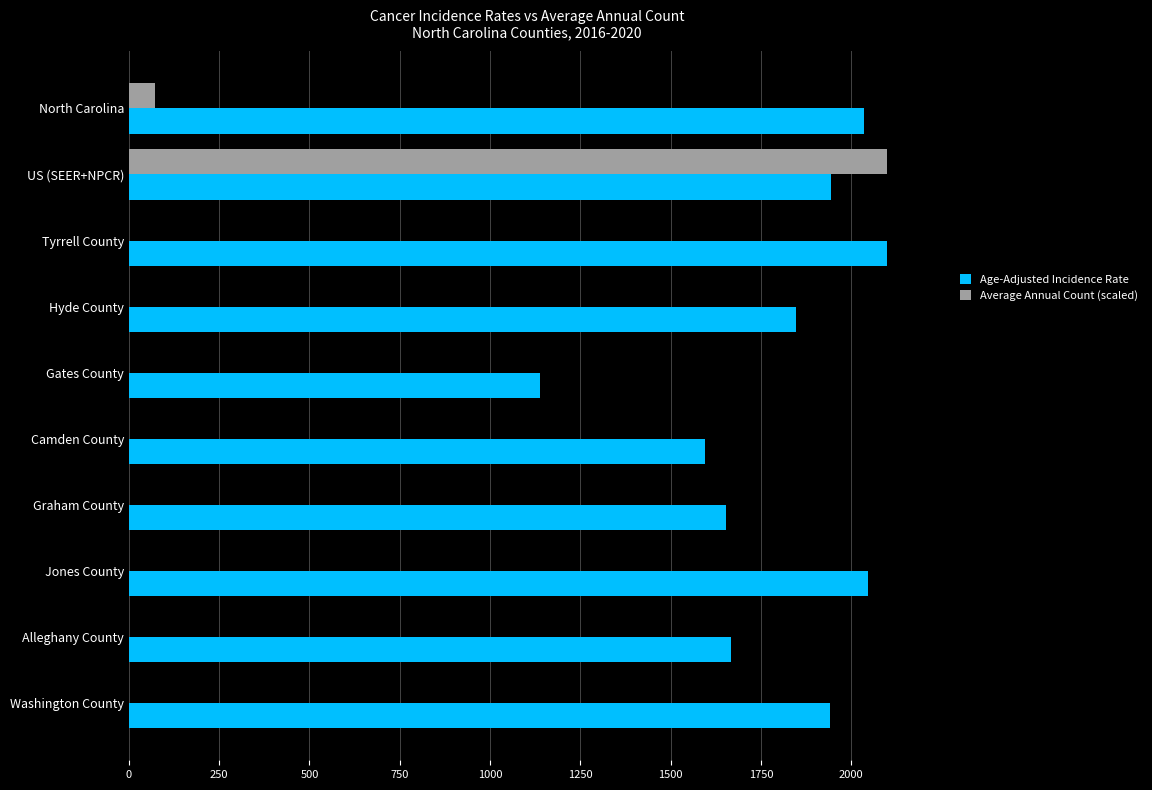

At which category is the sum across all series the highest?

US (SEER+NPCR)